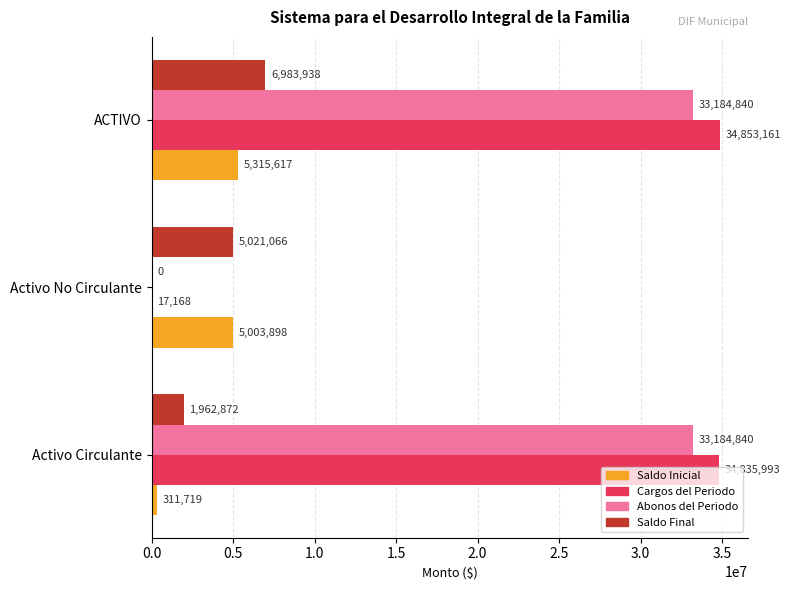

Which series changed the most between Activo Circulante and ACTIVO?

Saldo Final